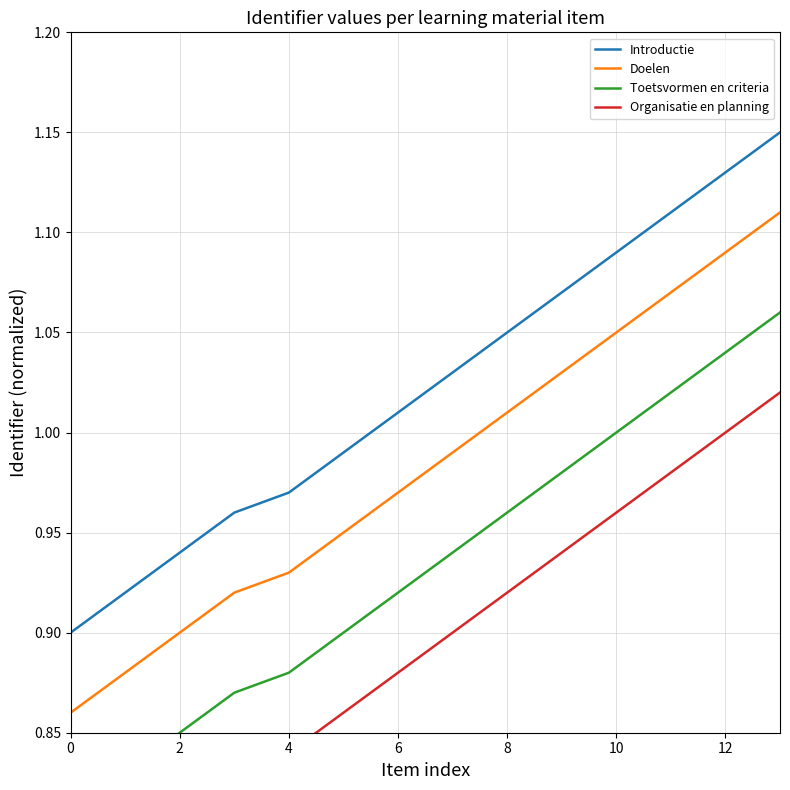

At which category is the sum across all series the highest?

13